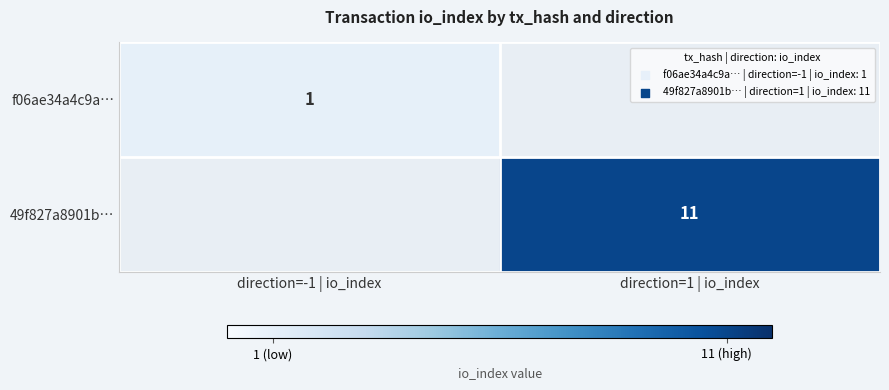

At which category does the chart reach its minimum across all series?

direction=-1 | io_index